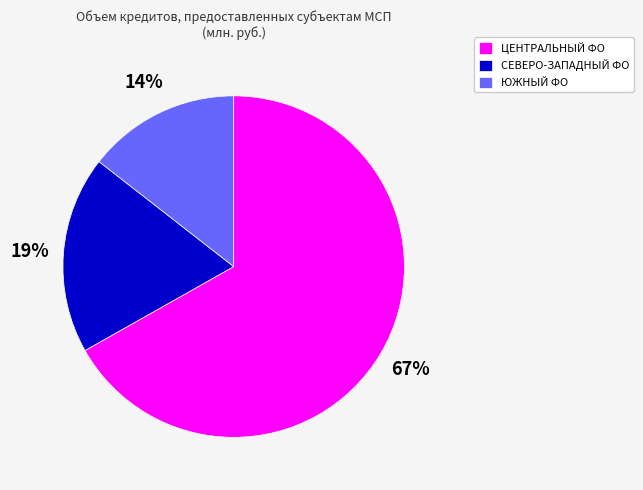

To the nearest percent, what is the combined percentage of ЦЕНТРАЛЬНЫЙ ФО and ЮЖНЫЙ ФО?

81%